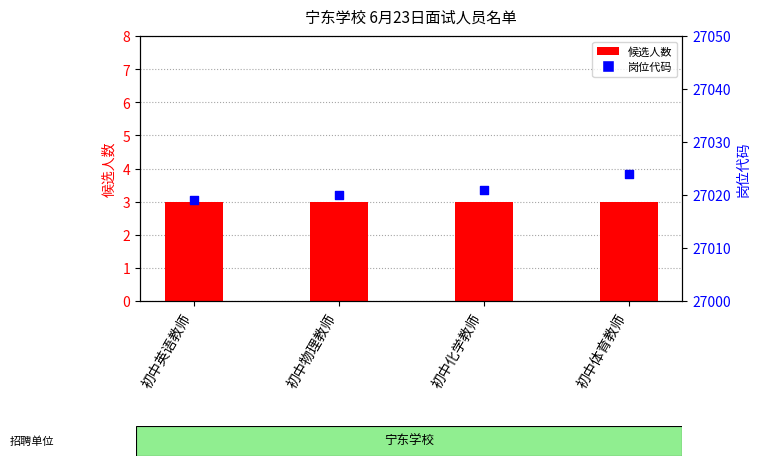

Is the value of 岗位代码 at 初中化学教师 greater than the value of 候选人数 at 初中体育教师?

Yes